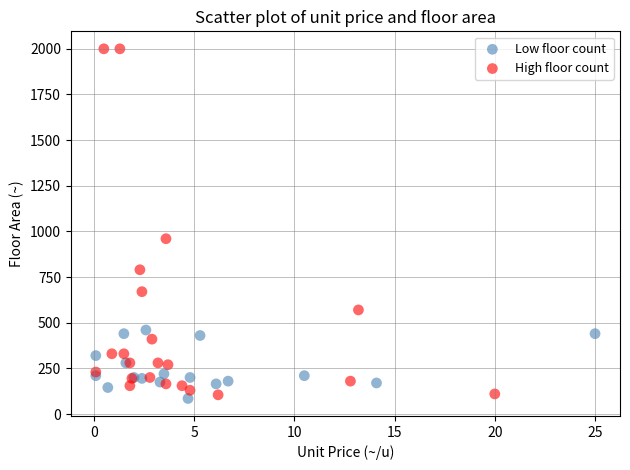

Which series has the largest Y range (max minus min)?

High floor count